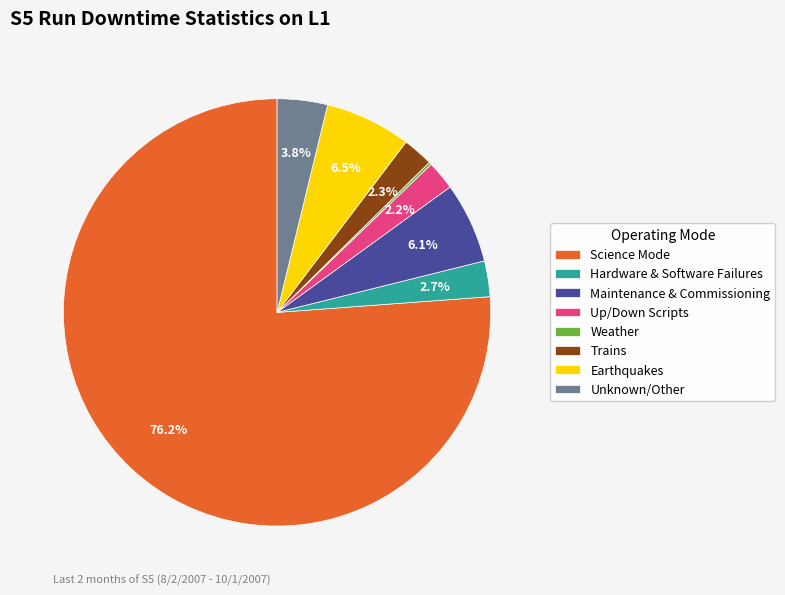

Does any single category account for the majority?

Yes